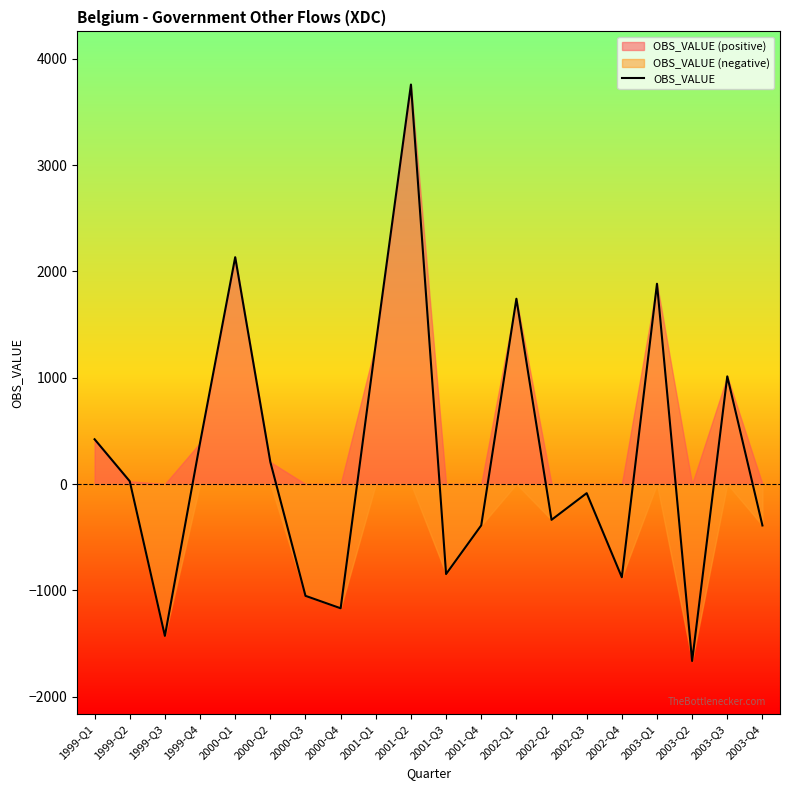

How many data points are above 26?

9